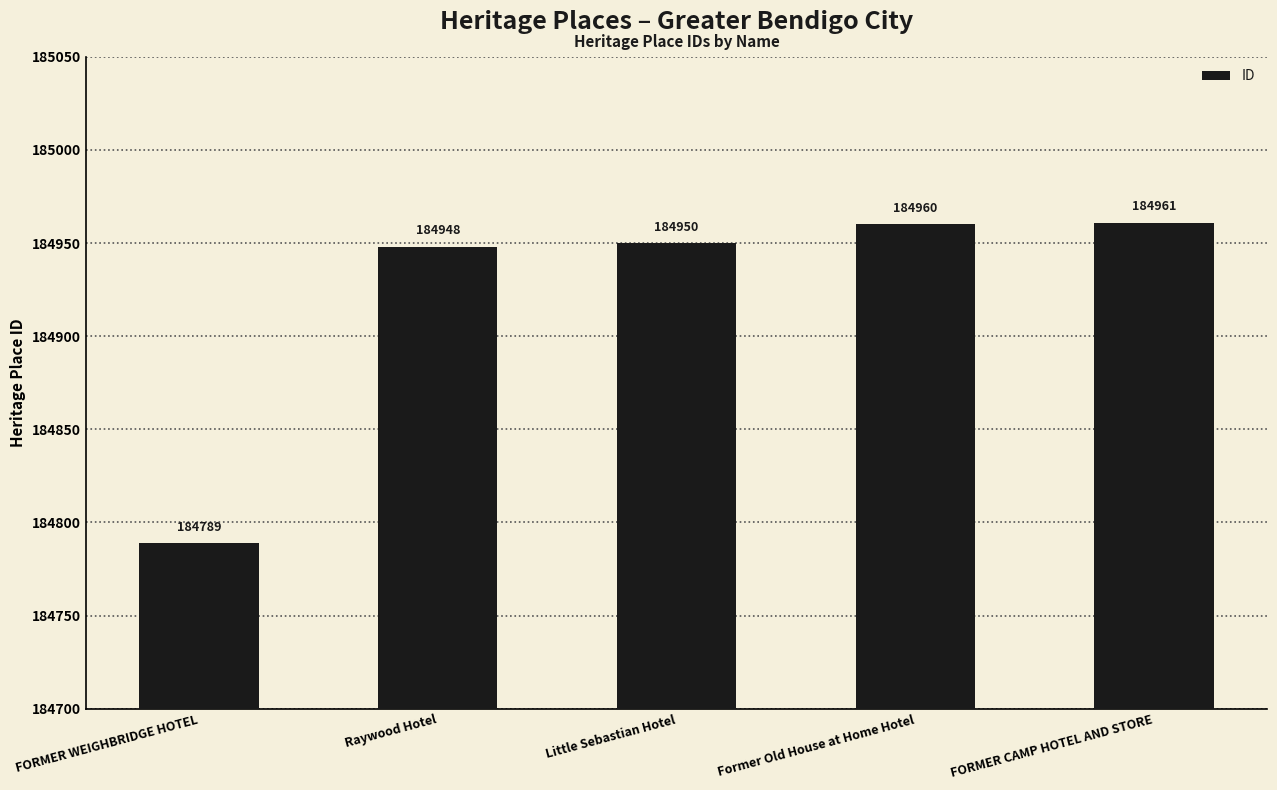

Approximately how many times larger is the value at Former Old House at Home Hotel compared to Raywood Hotel?

1.0